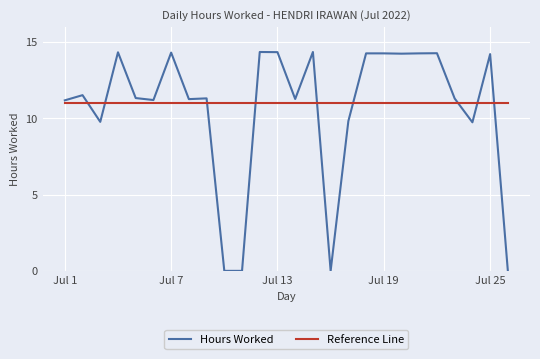

What is the maximum value for Reference Line?

11.0